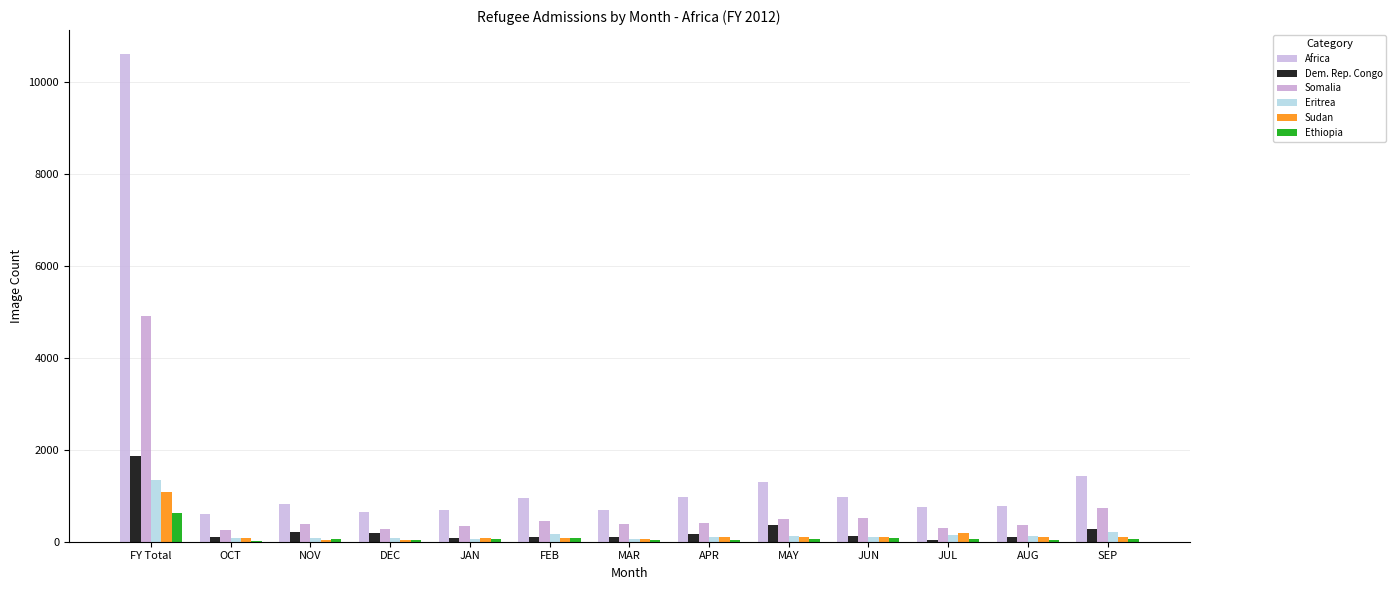

What is the difference between the highest and lowest values at FEB?

882